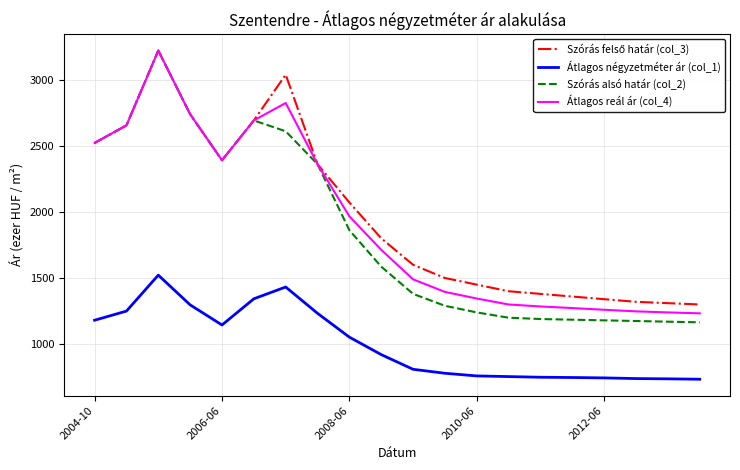

How many lines are shown in the chart?

4